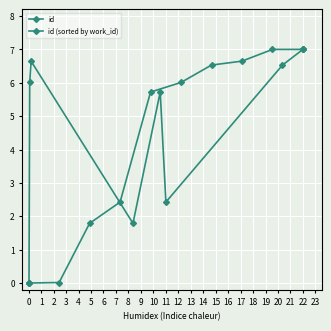

The id (sorted by work_id) series shows 5.7 at 4. True or false?

True